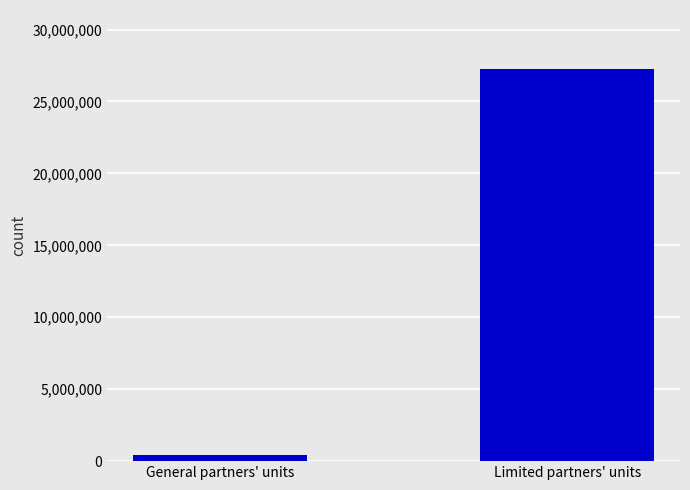

What value does the data have at Limited partners' units?

27268878